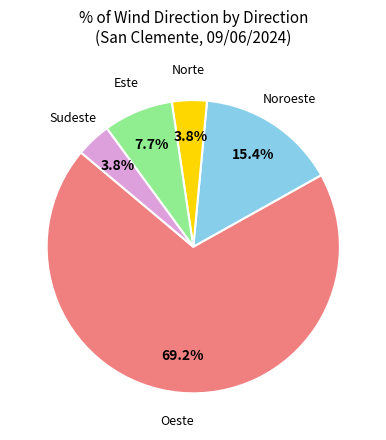

Is there any slice that represents more than half of the pie?

Yes